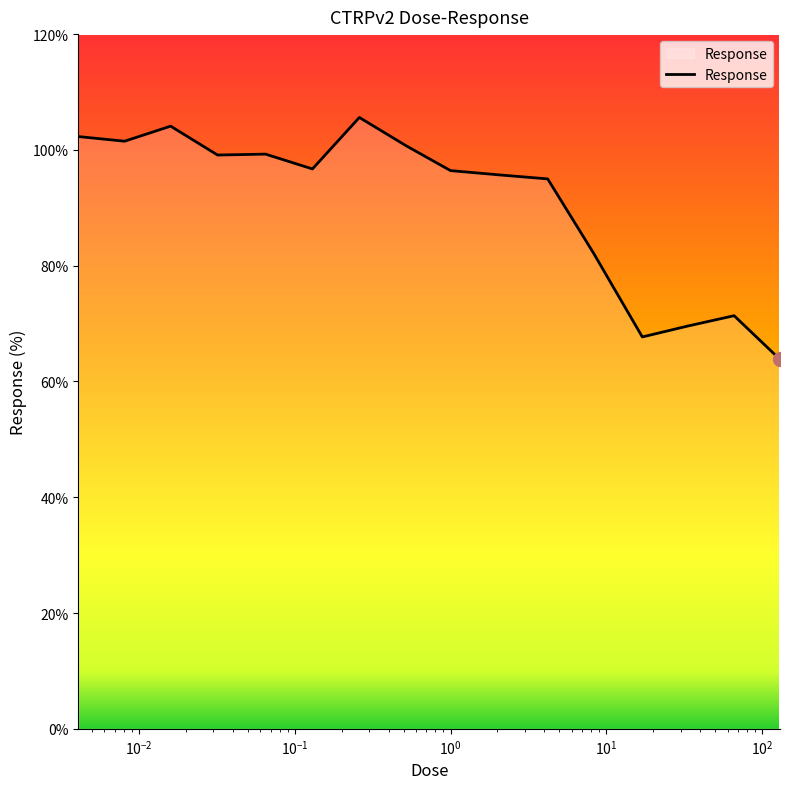

What is the sum of all values?

1450.9